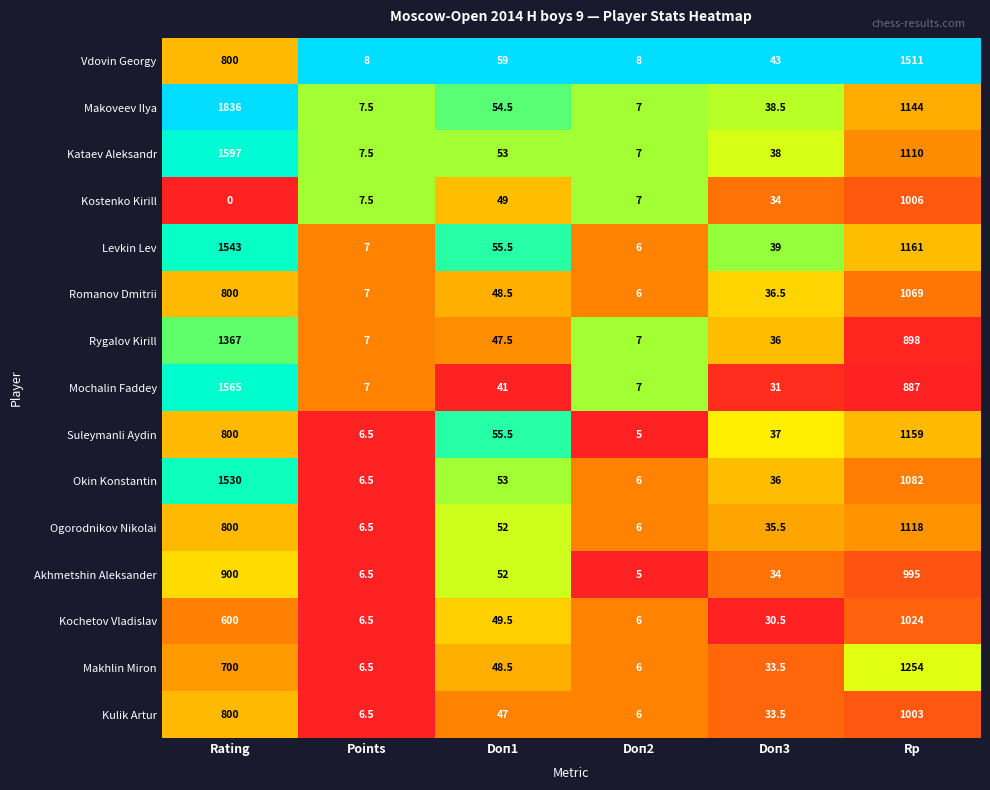

At which category is the sum across all series the highest?

Rp